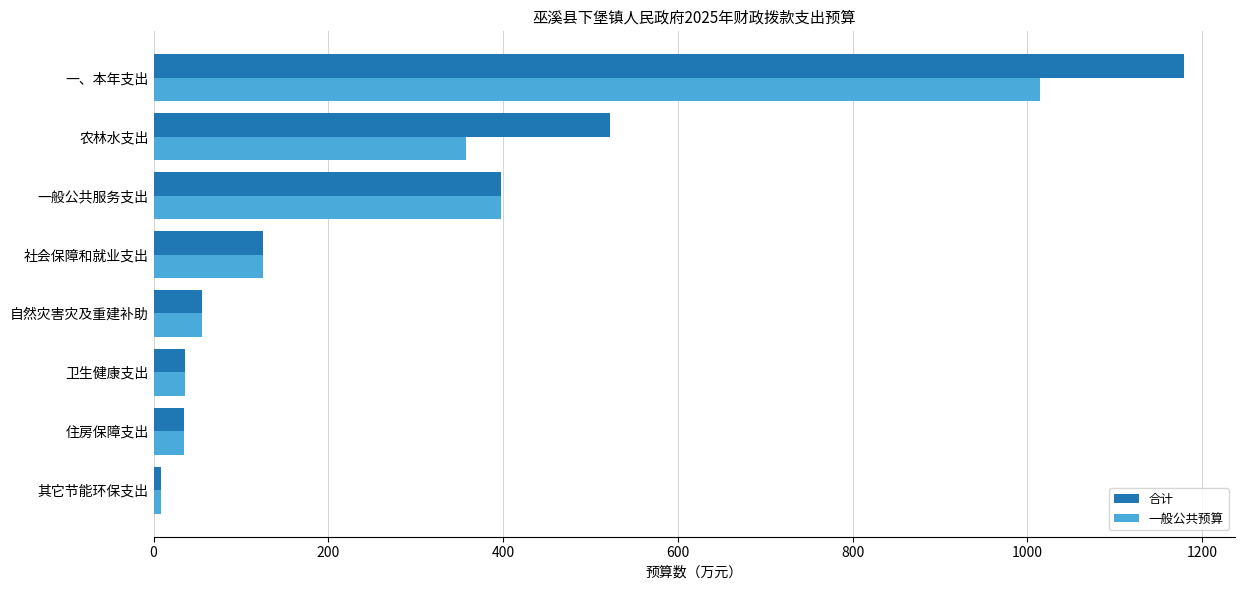

Which series has the largest range (max minus min)?

合计